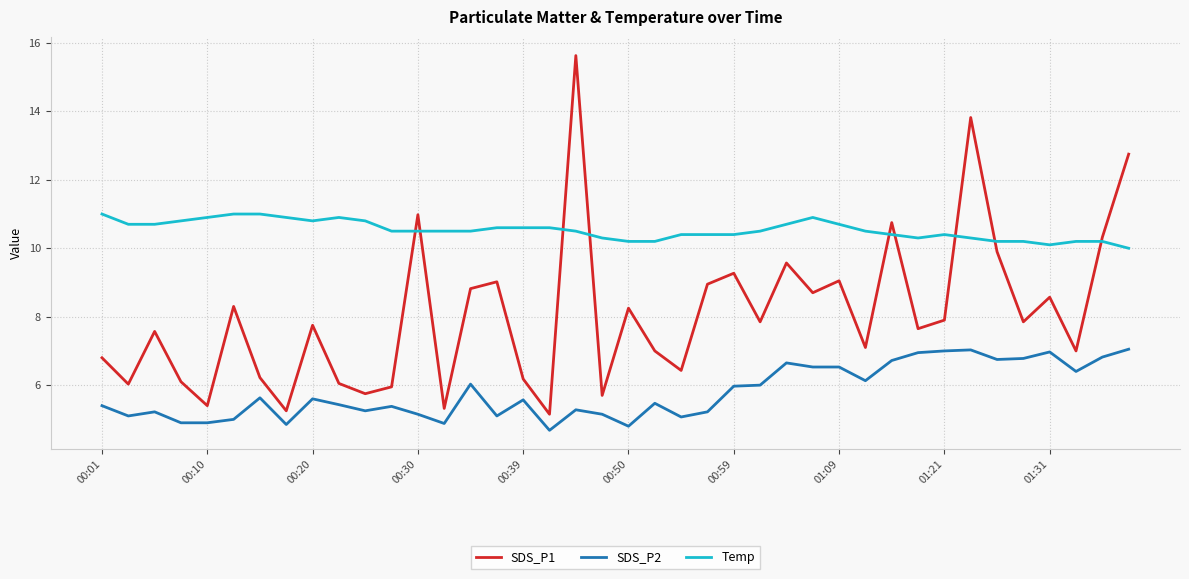

What is the smallest value displayed?

4.7